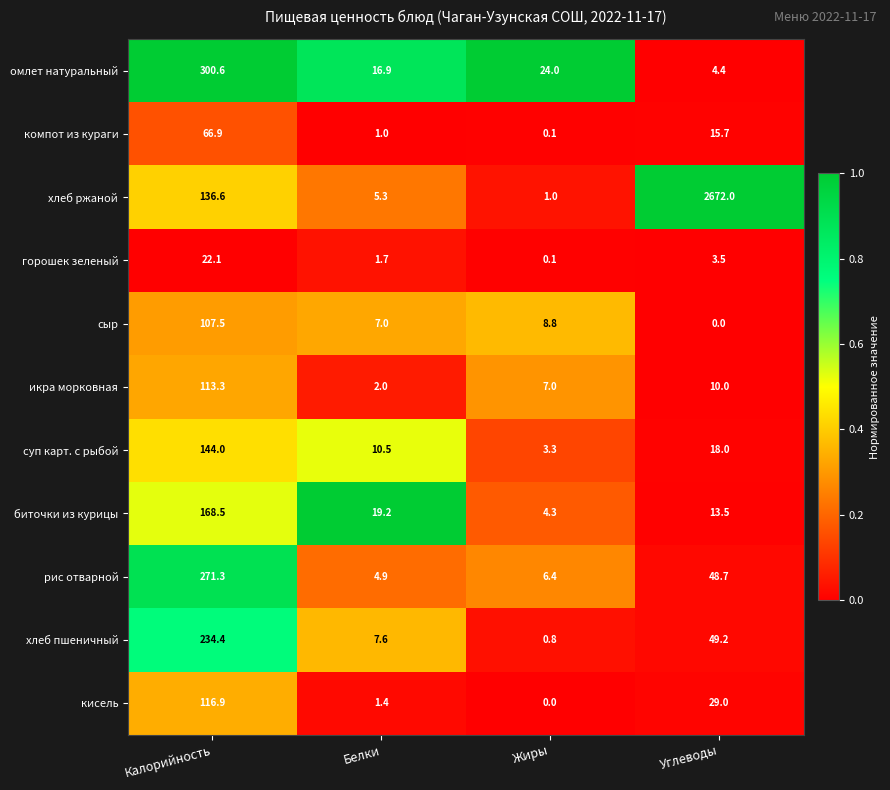

What is the spread (max minus min) of values at Жиры?

24.0